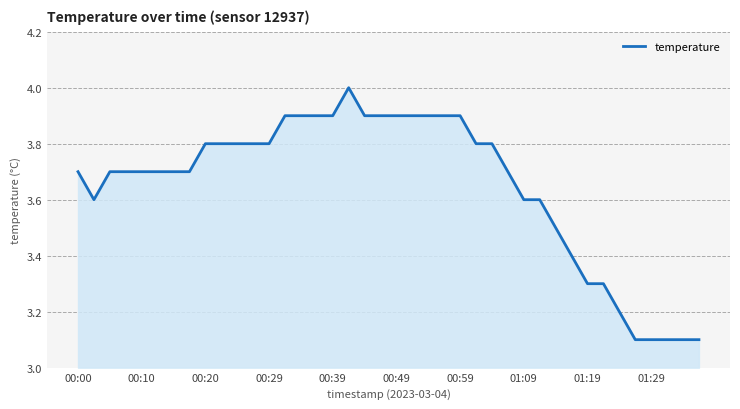

What is the smallest value displayed?

3.1